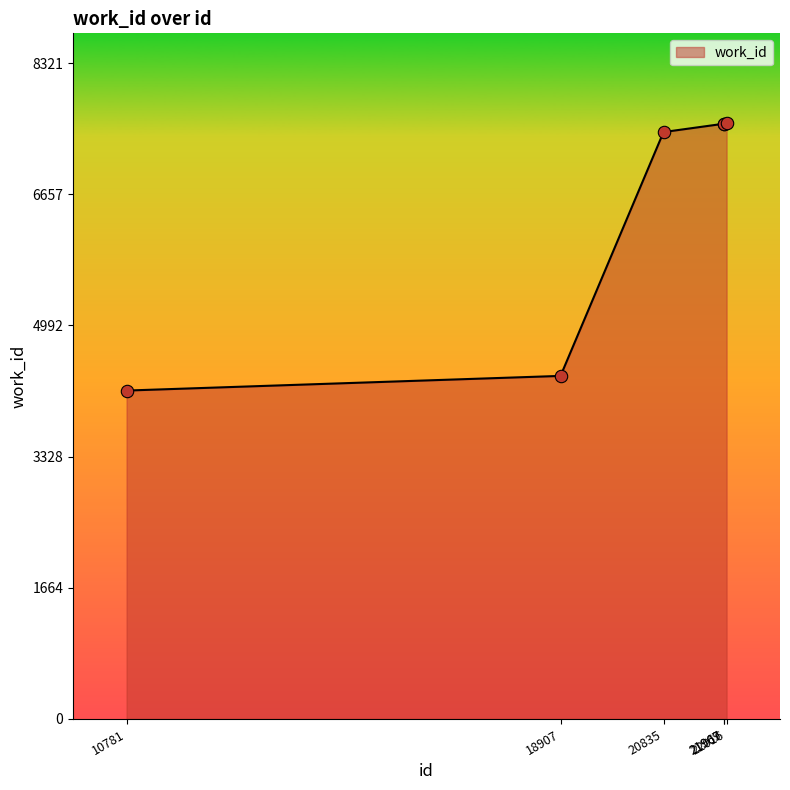

What is the ratio of the value at 21969 to the value at 21967?

1.0